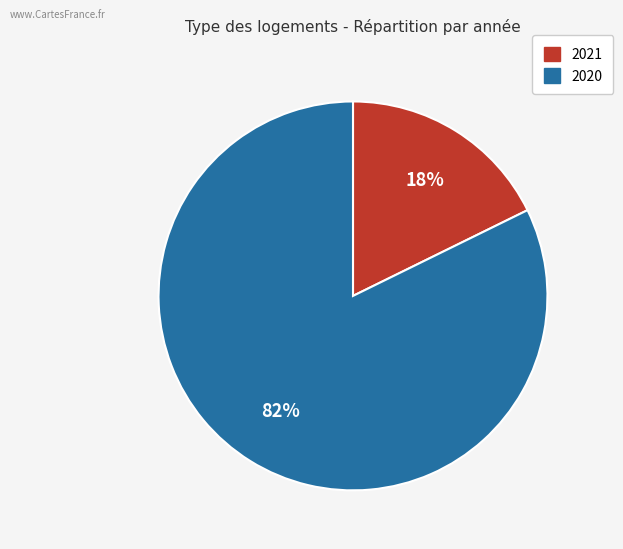

What percentage is the 2021 slice, to the nearest percent?

18%